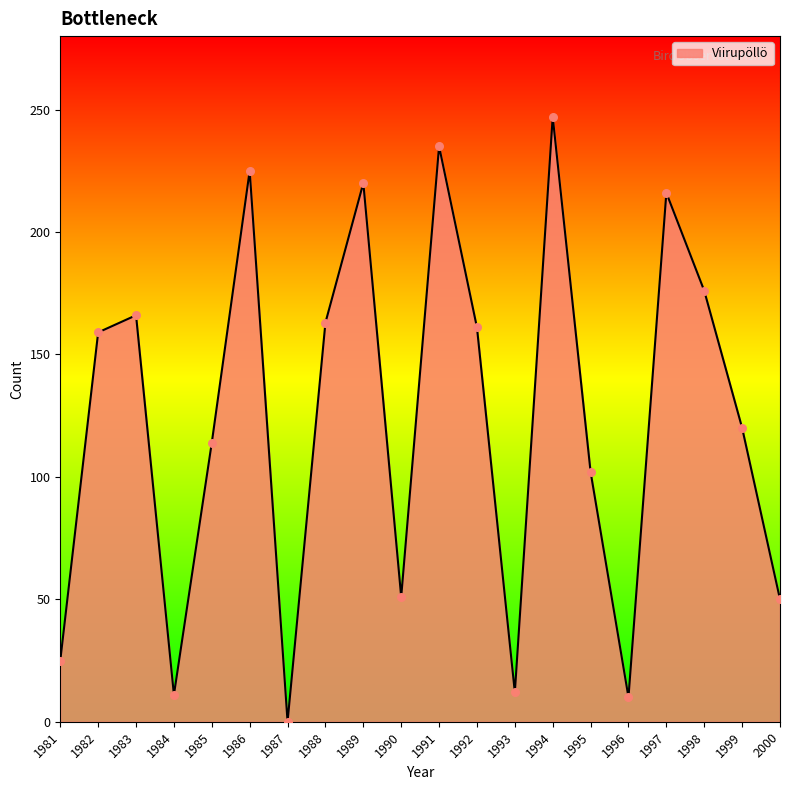

Between 1990 and 1993, which is larger?

1990